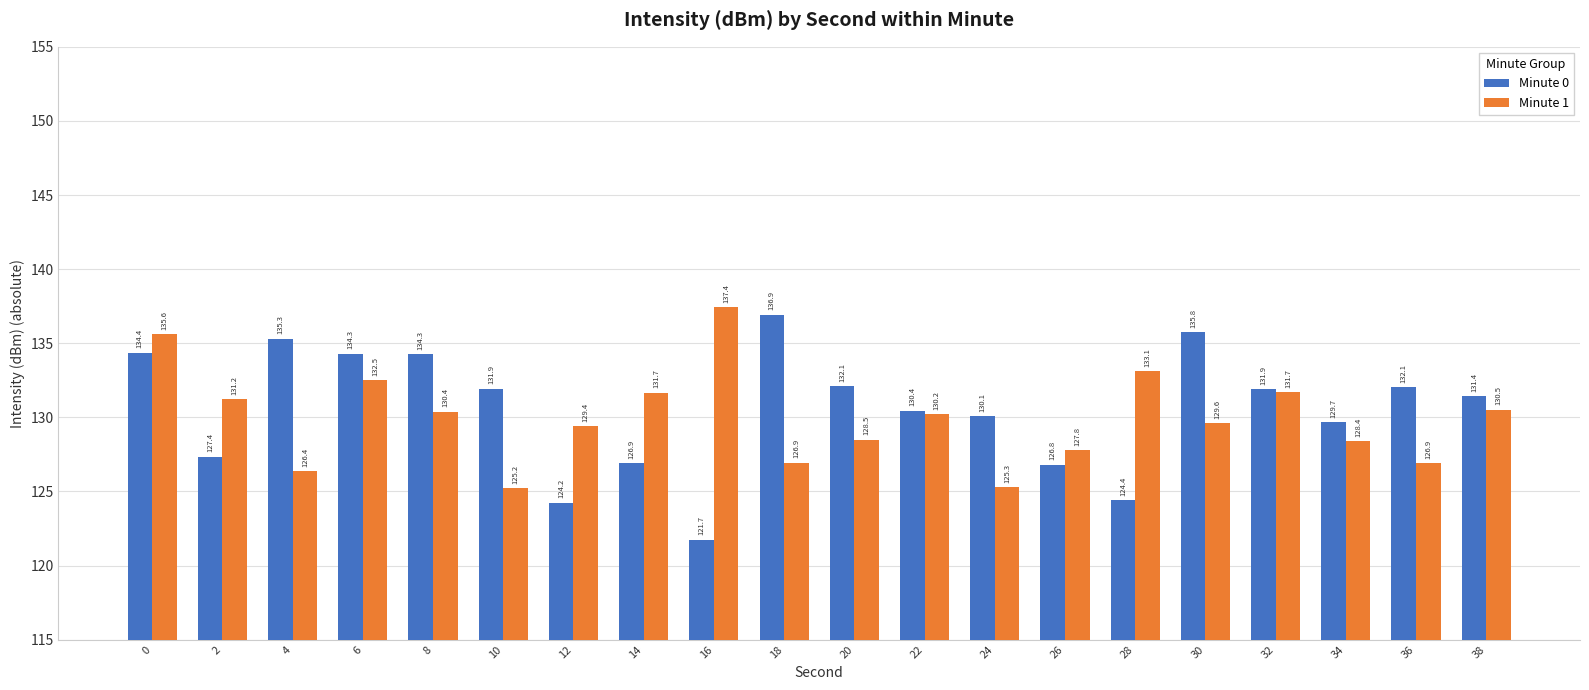

Which series changed the most between 0 and 6?

Minute 1